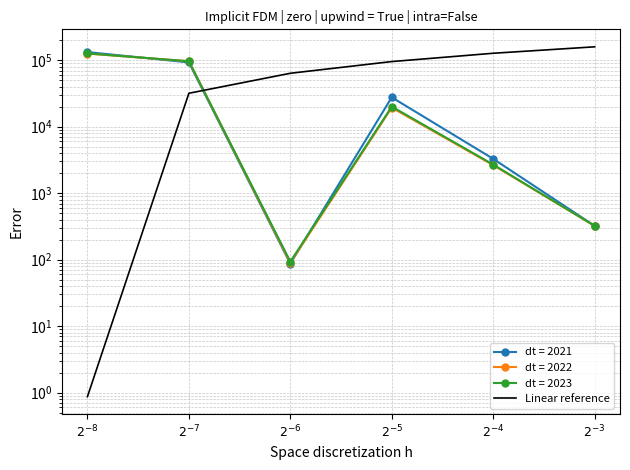

Reading right to left, list all the values displayed in this chart.

159460.8	127568.8	95676.8	63784.8	31892.9	0.9